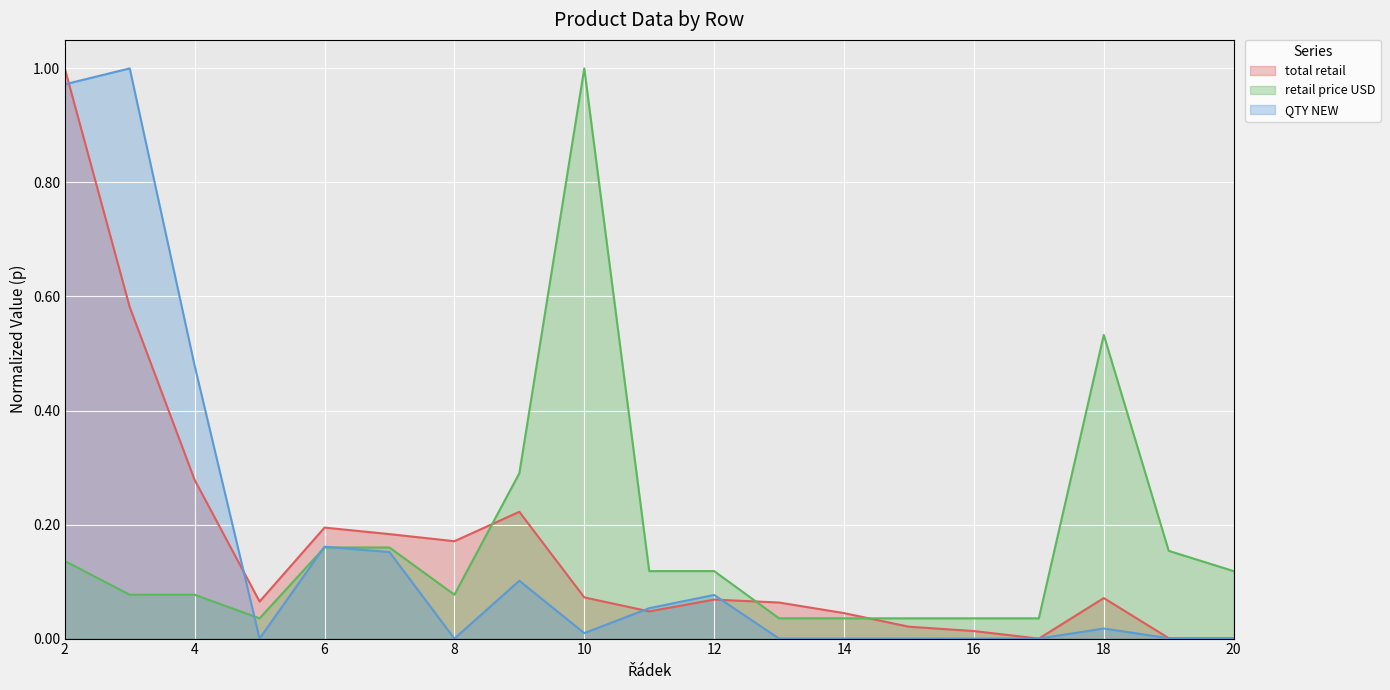

Rank the categories by QTY NEW value from lowest to highest.

5, 8, 13, 14, 15, 16, 17, 19, 20, 10, 18, 11, 12, 9, 7, 6, 4, 2, 3